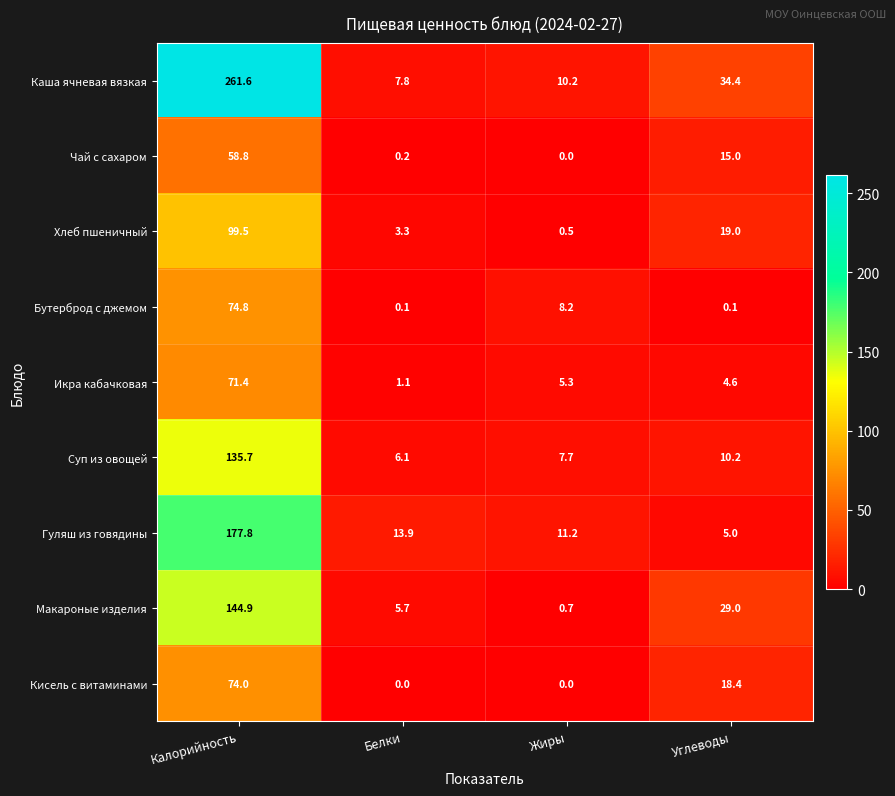

List the series in order of their peak value, lowest first.

Чай с сахаром, Икра кабачковая, Кисель с витаминами, Бутерброд с джемом, Хлеб пшеничный, Суп из овощей, Макароные изделия, Гуляш из говядины, Каша ячневая вязкая